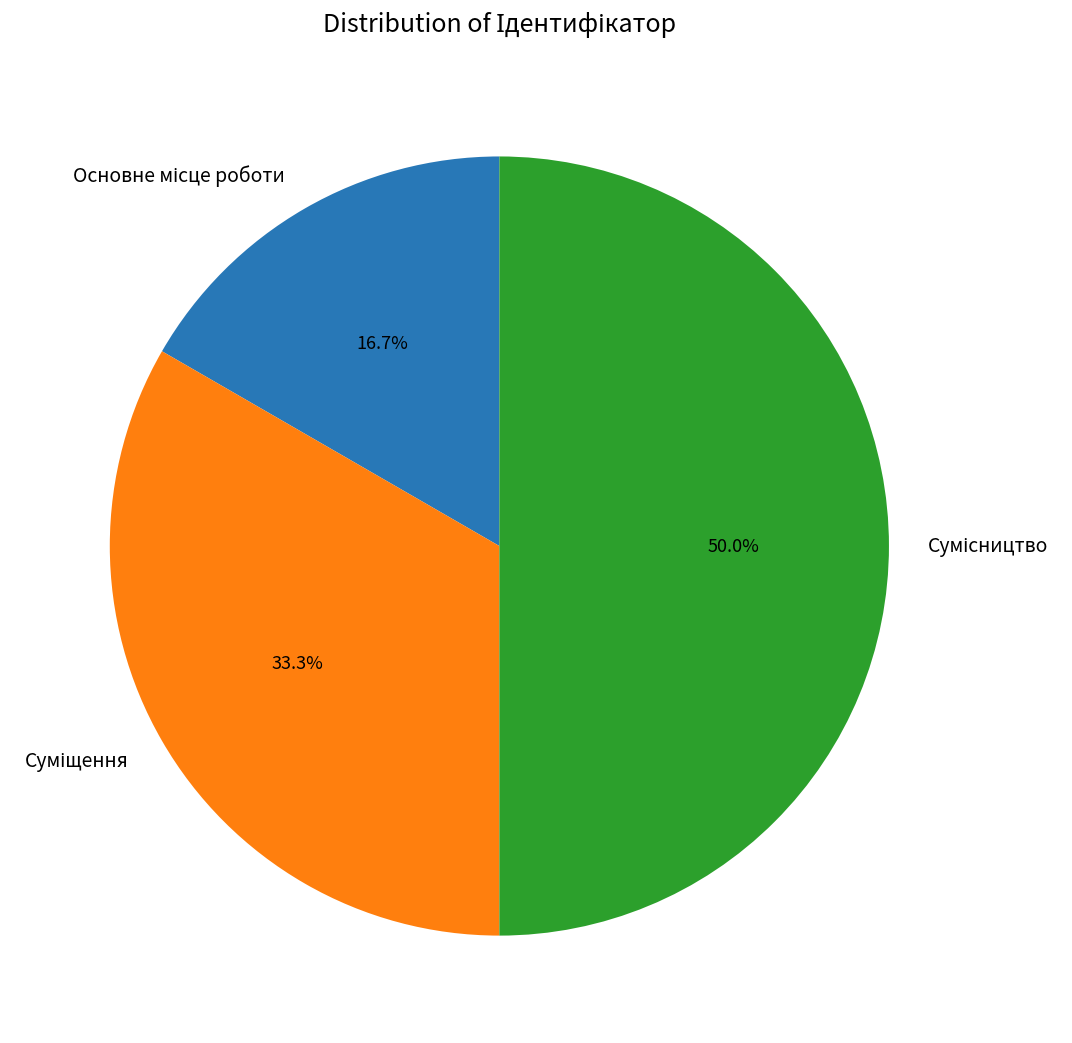

Count the number of slices in the pie.

3